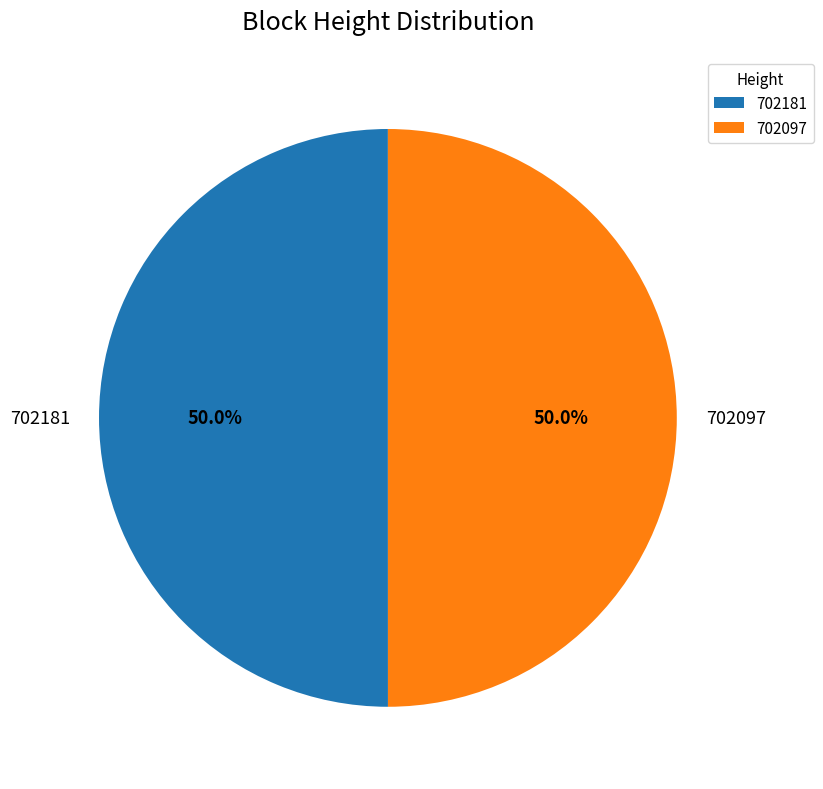

What percentage is the 702181 slice, to the nearest percent?

50%